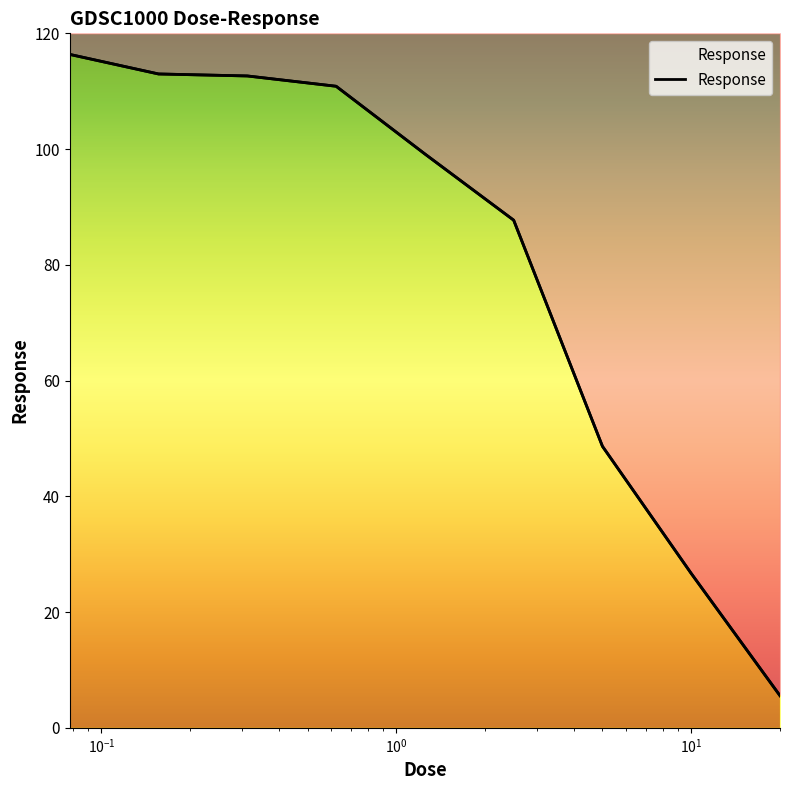

Approximately how many times larger is the value at 20.0 compared to 0.625?

0.1